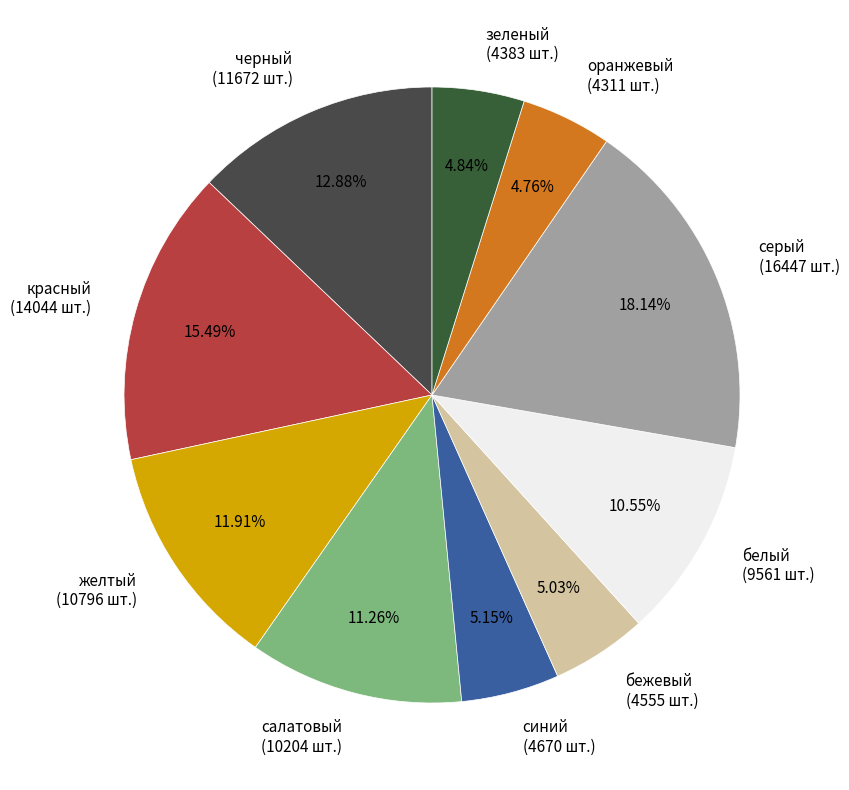

How many segments does this pie chart have?

10